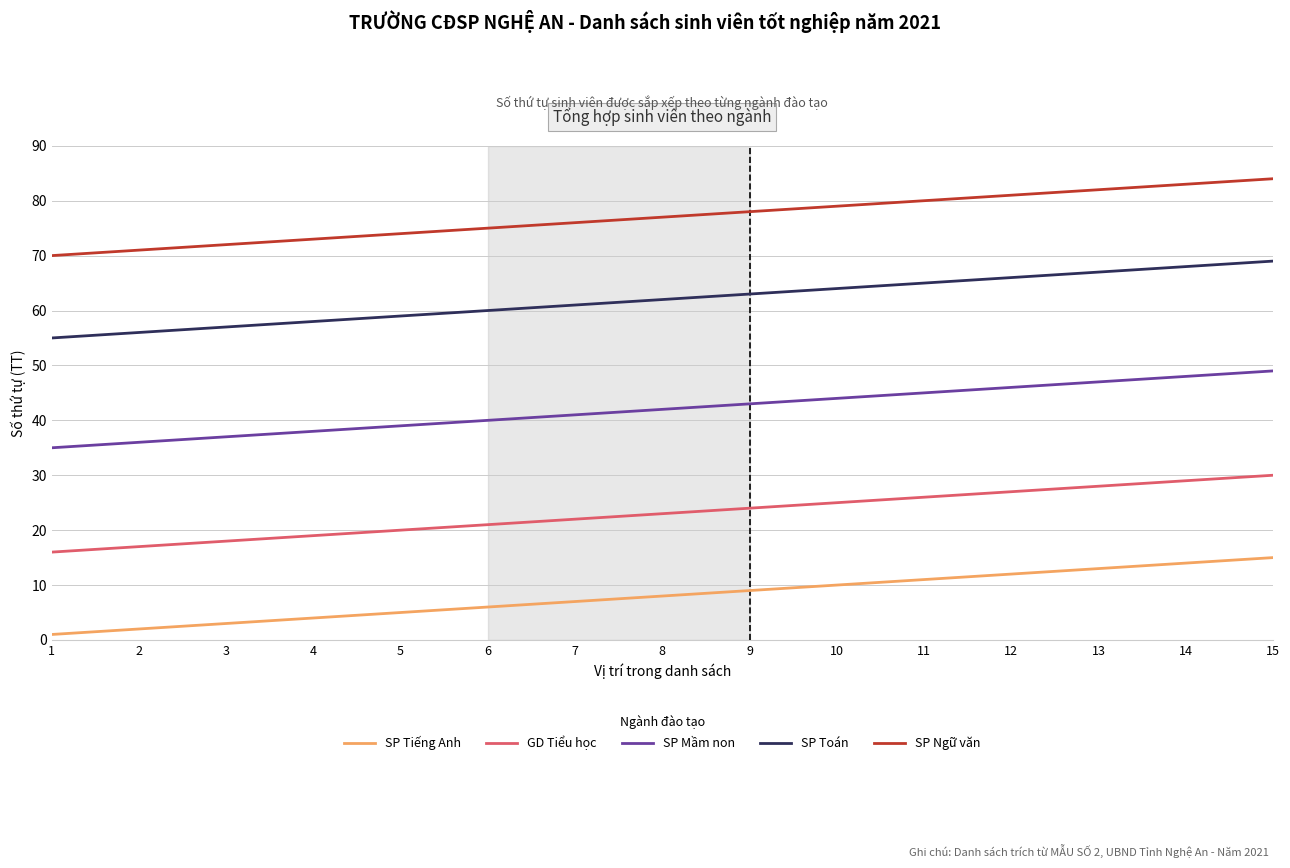

What is the difference between the highest and lowest values at 10?

69